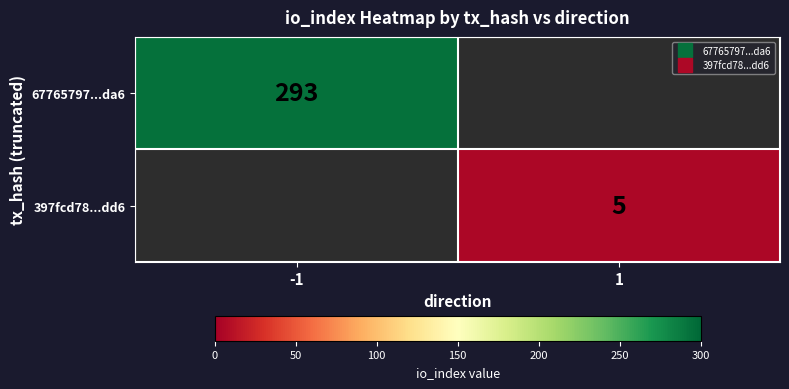

True or false: 397fcd78...dd6 has a value of -2 at -1.

False